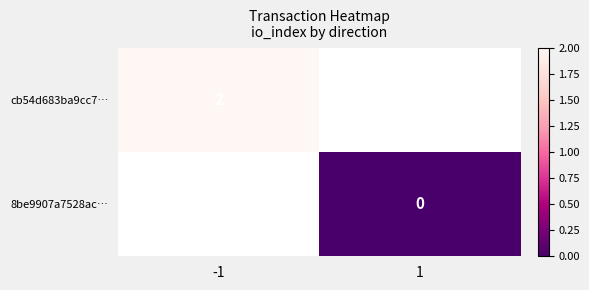

The cb54d683ba9cc7… series shows 2 at -1. True or false?

True